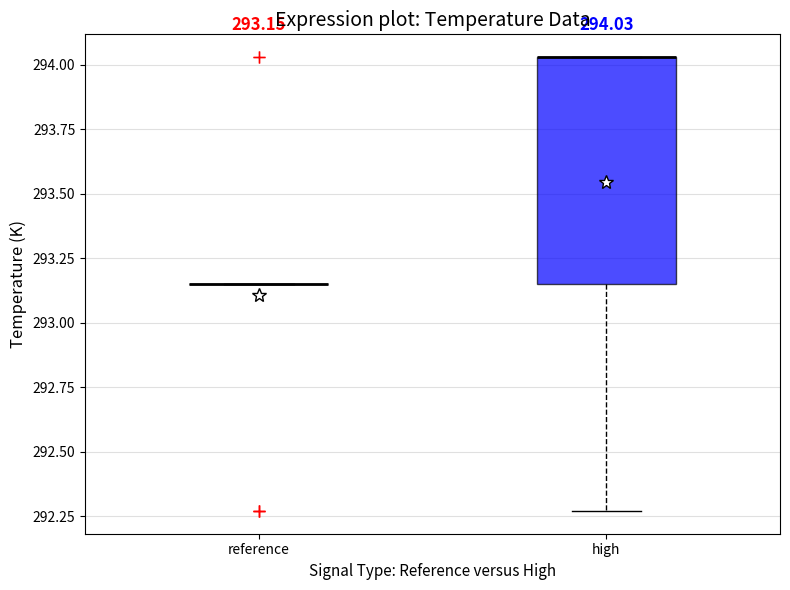

Which box is the tallest, from its lower edge to its upper edge?

high